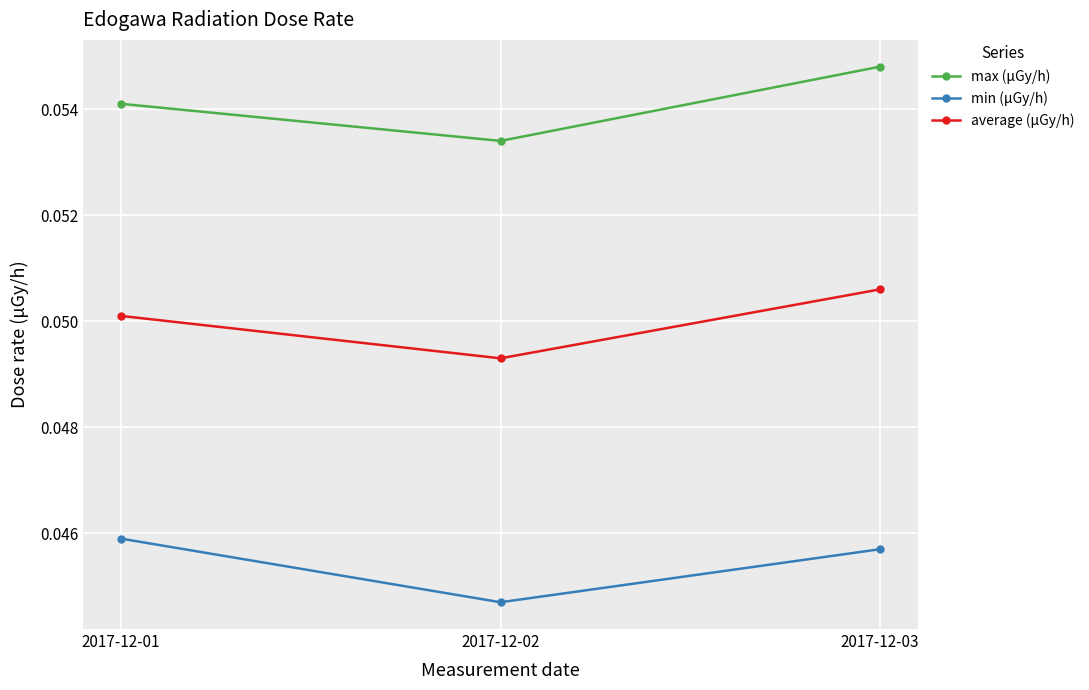

Between 2017-12-02 and 2017-12-03, which series saw the biggest shift?

max (μGy/h)